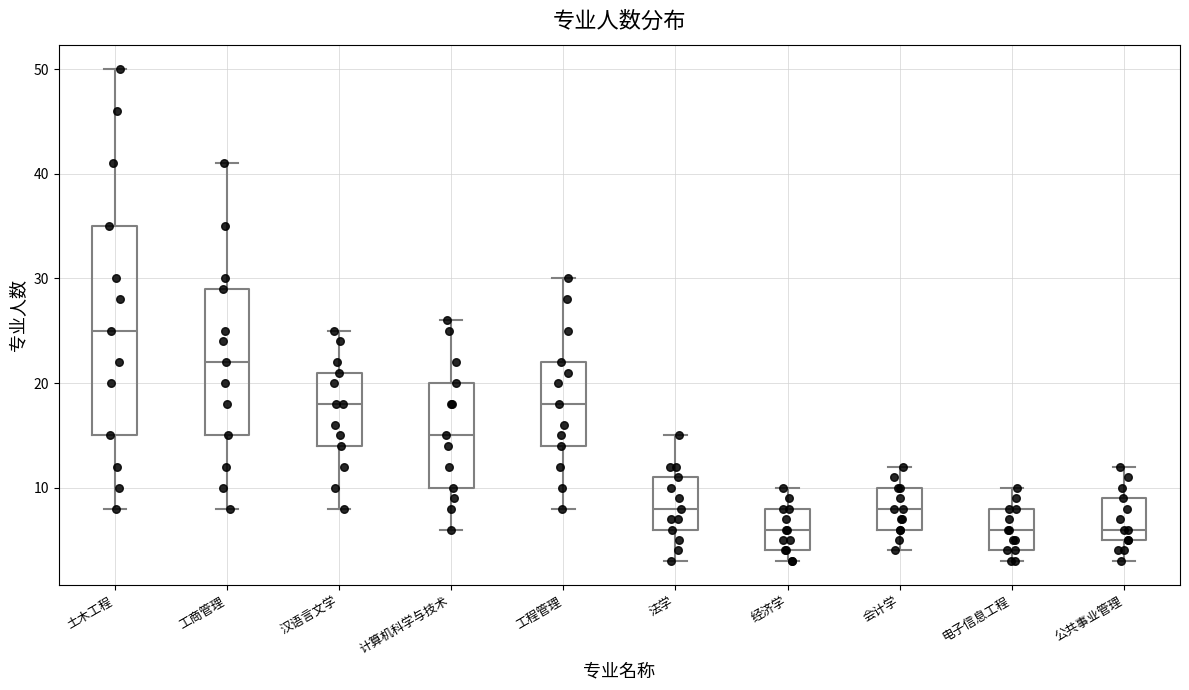

Reading left to right, read every box against the y-axis: the position of its median line, the range the box covers, and the ends of its whiskers. The values are not printed on the chart, so give them approximately, as read against the axis.

土木工程: median 25, box 15 to 35, whiskers 8 to 50
工商管理: median 22, box 15 to 29, whiskers 8 to 41
汉语言文学: median 18, box 14 to 21, whiskers 8 to 25
计算机科学与技术: median 15, box 10 to 20, whiskers 6 to 26
工程管理: median 18, box 14 to 22, whiskers 8 to 30
法学: median 8, box 6 to 11, whiskers 3 to 15
经济学: median 6, box 4 to 8, whiskers 3 to 10
会计学: median 8, box 6 to 10, whiskers 4 to 12
电子信息工程: median 6, box 4 to 8, whiskers 3 to 10
公共事业管理: median 6, box 5 to 9, whiskers 3 to 12